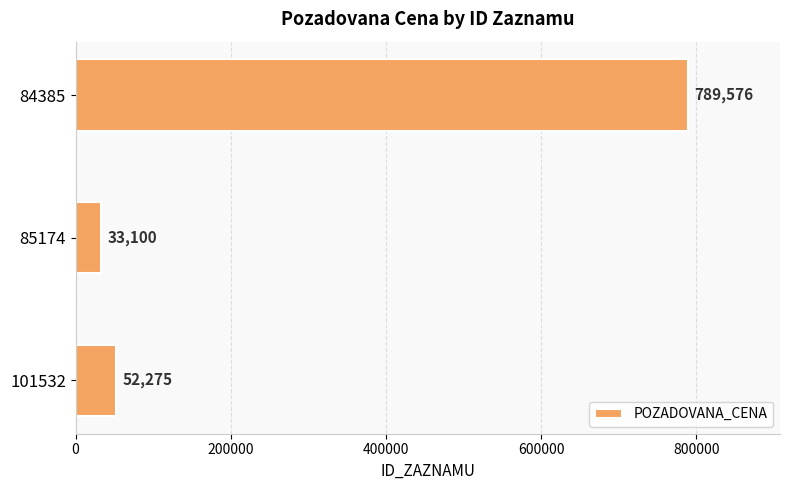

Are the bars grouped side by side (vs. stacked)?

No